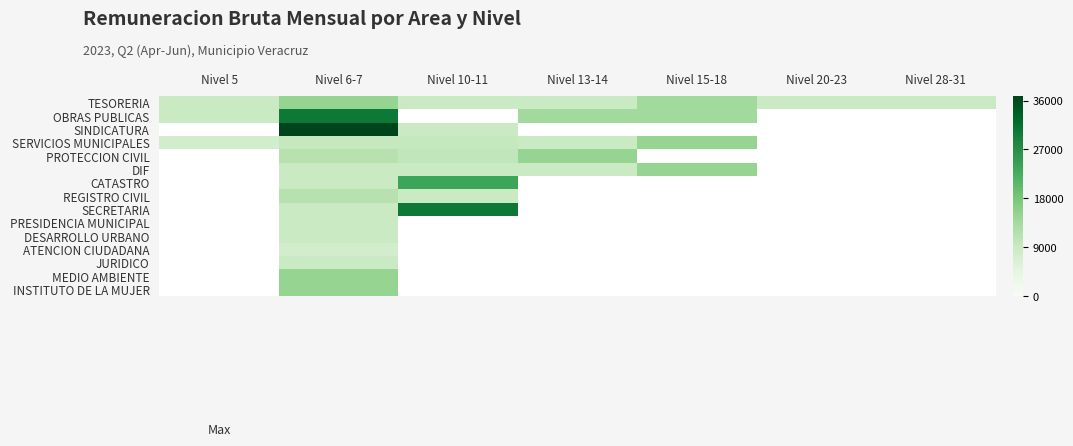

What is the difference between the highest and lowest values at Nivel 13-14?

6182.0